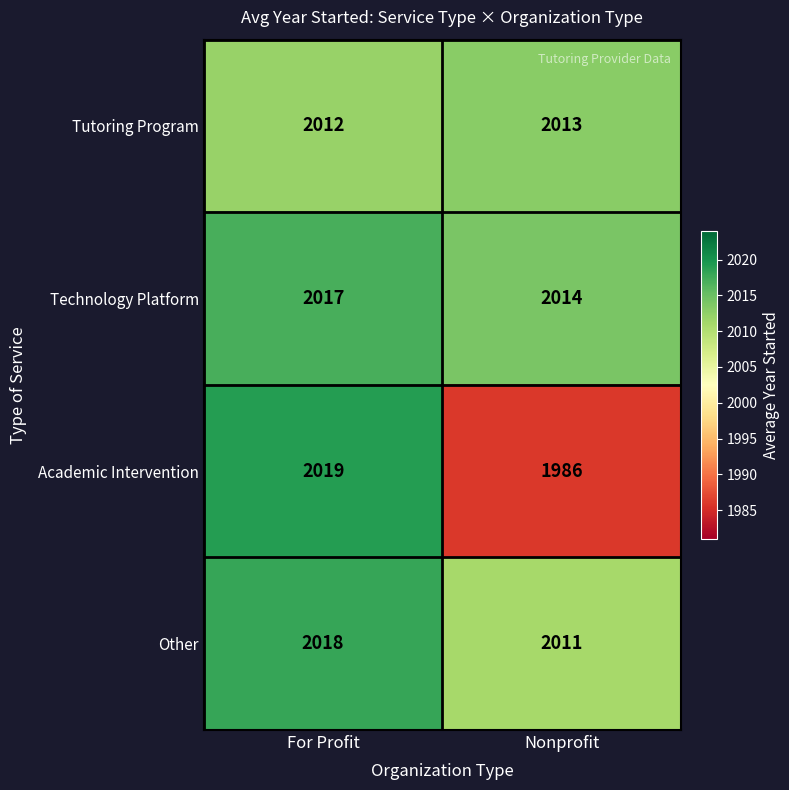

What is the difference between the highest and lowest values at Nonprofit?

28